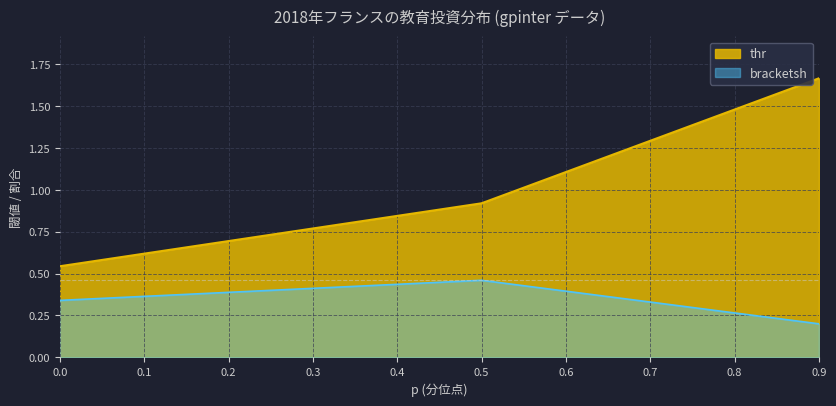

Which series has the largest total across all categories?

thr